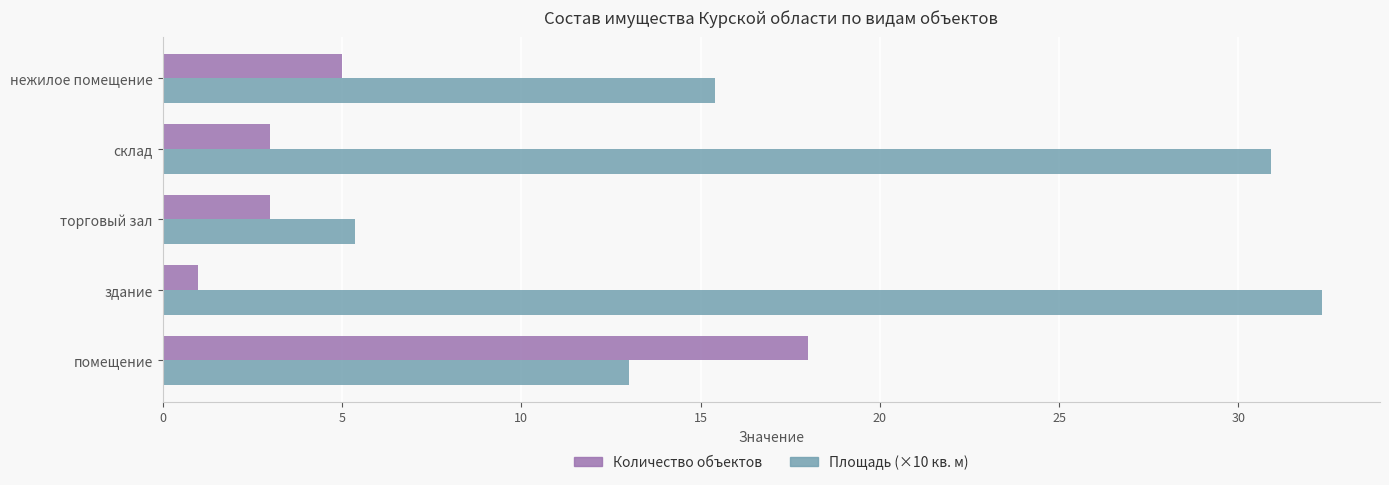

What is the maximum value shown in the chart?

32.3